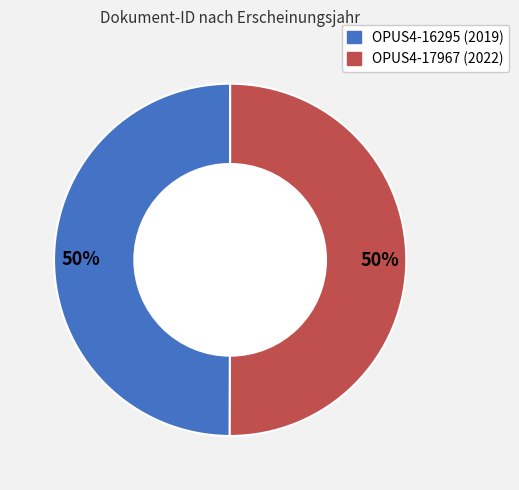

How many slices are in this pie chart?

2